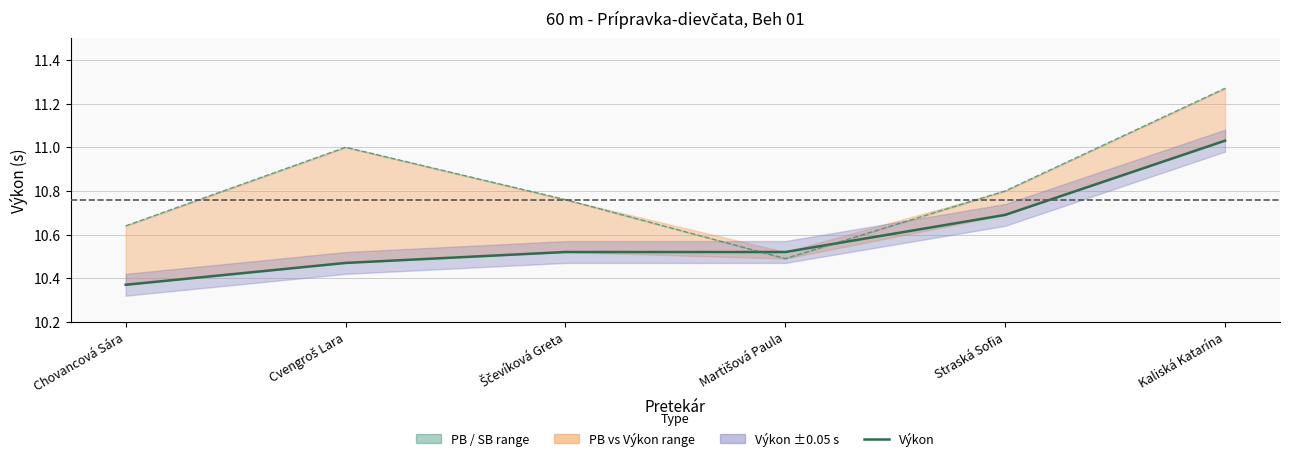

At which category does PB reach its first local peak?

Cvengroš Lara